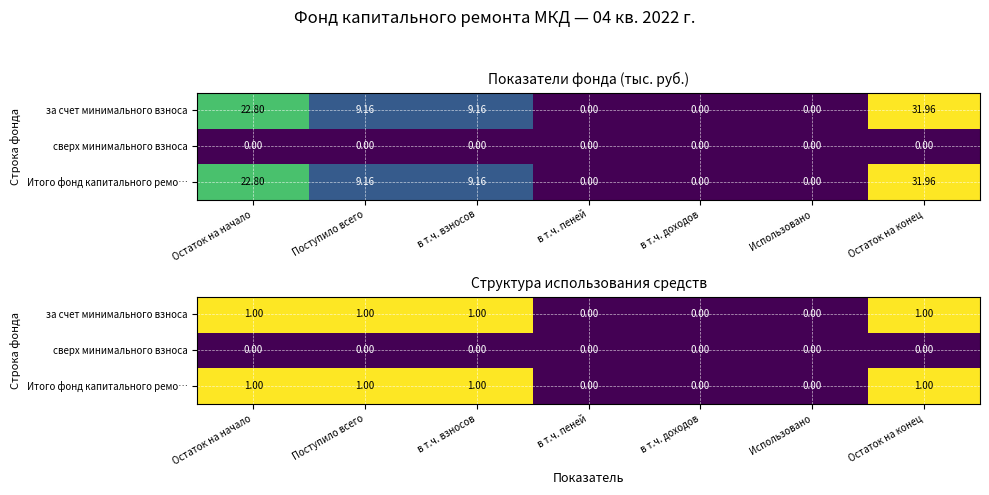

How many values in the за счет минимального взноса series are below 1?

3